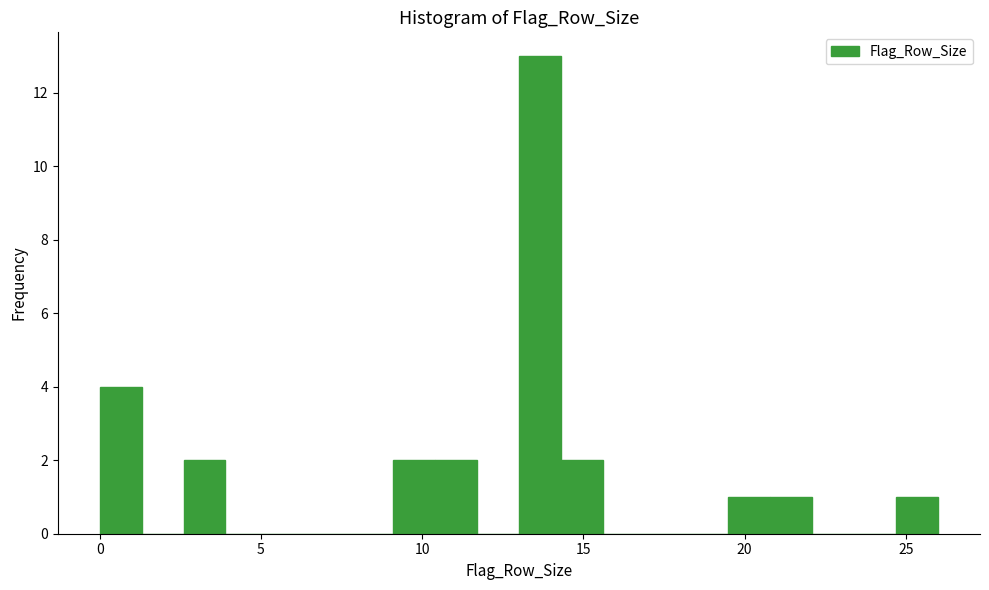

Read against the x-axis, roughly where is the centre of the tallest bar?

13.5